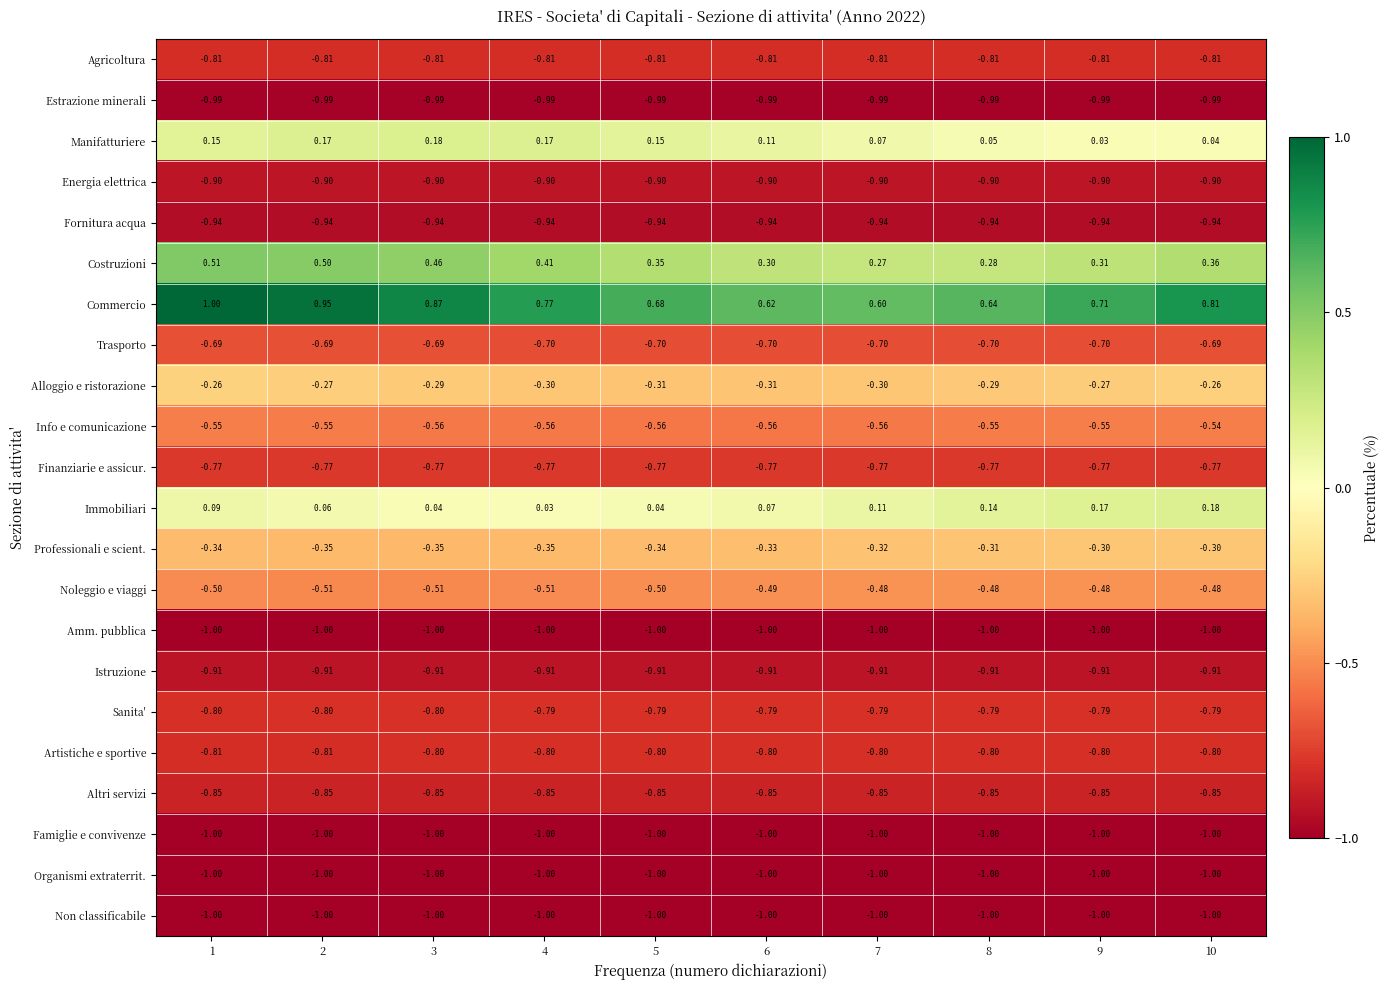

Which series has the largest range (max minus min)?

Commercio